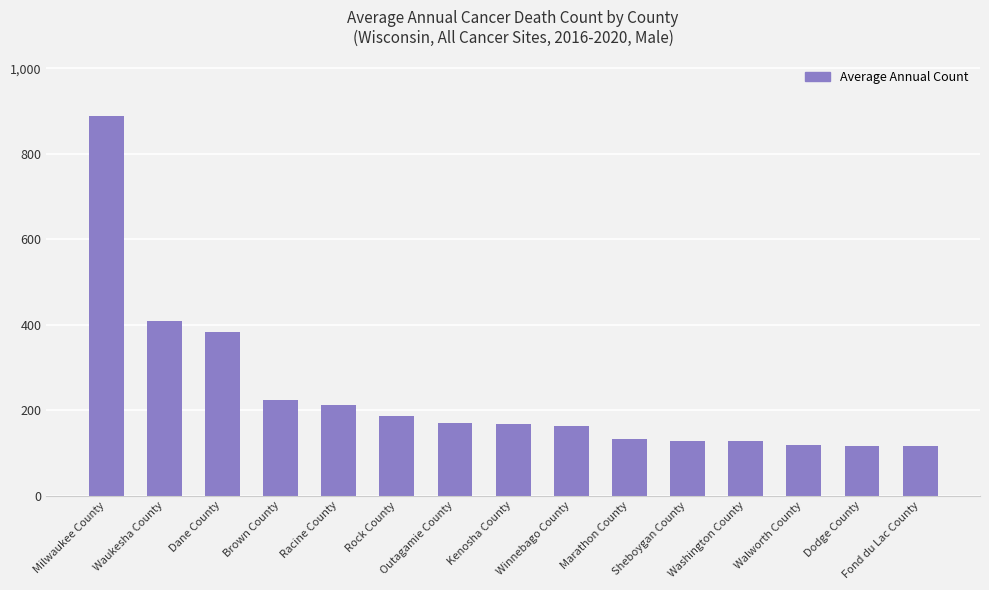

Which has a higher value, Milwaukee County or Walworth County?

Milwaukee County